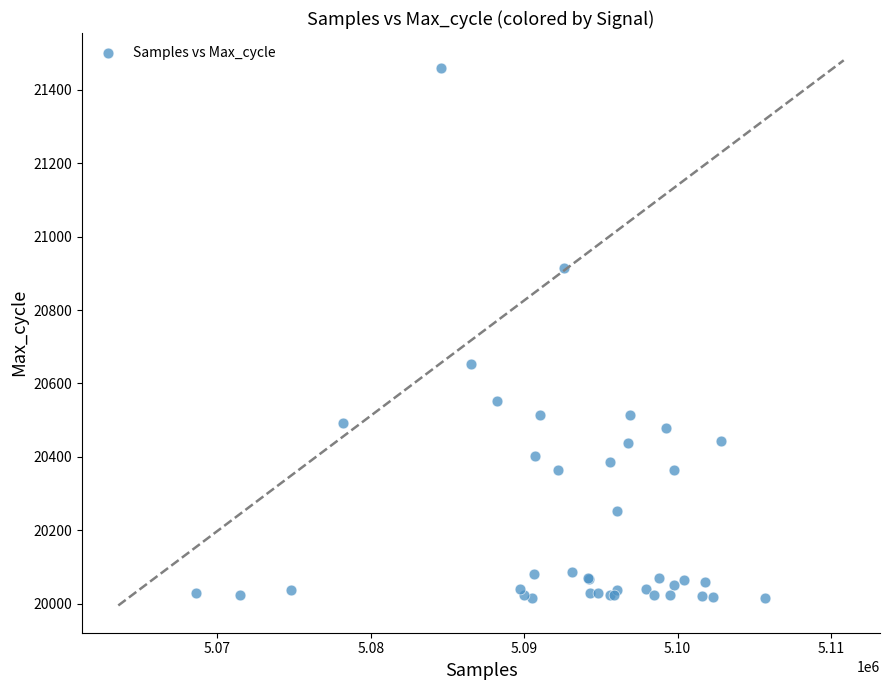

What Y value in the scatter plot is closest to 20737?

20654